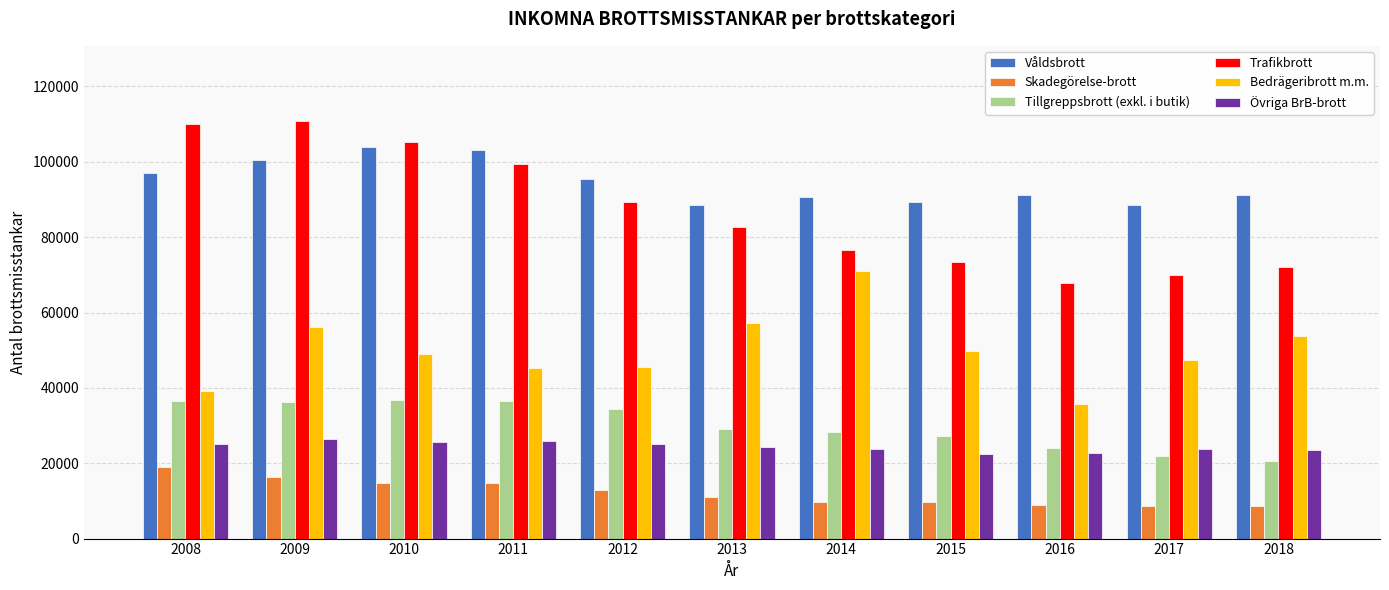

True or false: Skadegörelse-brott has a value of 19074 at 2008.

True